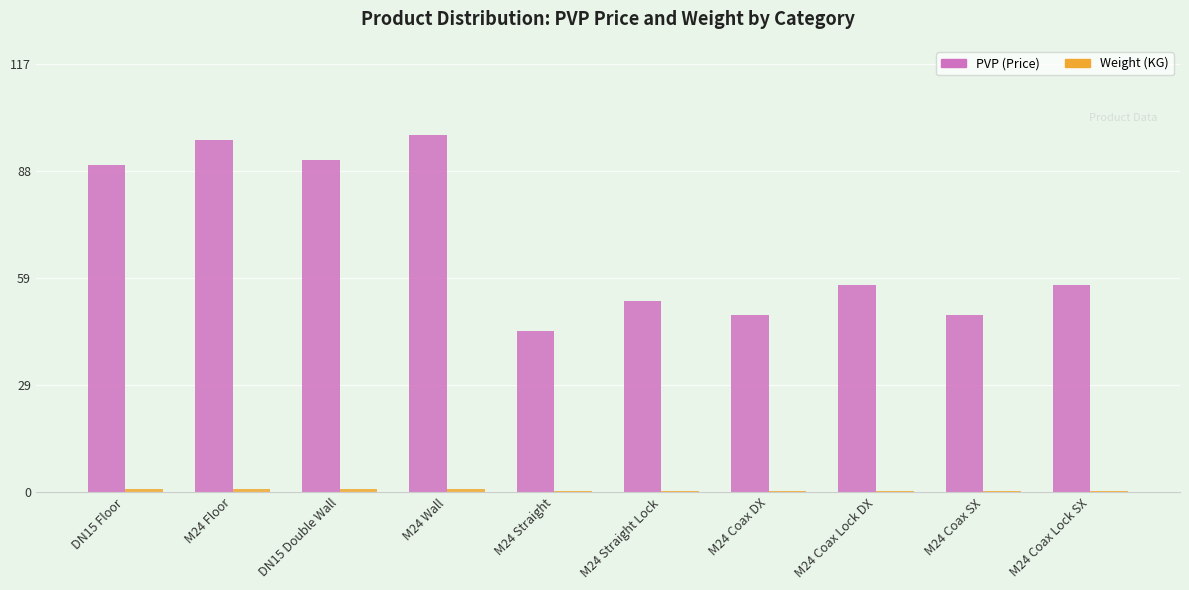

How many groups of bars are there?

10